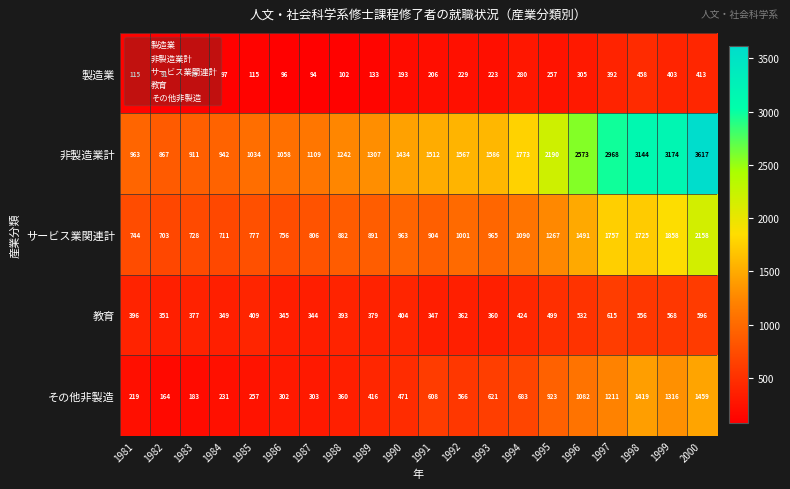

At which category does the chart reach its peak across all series?

2000